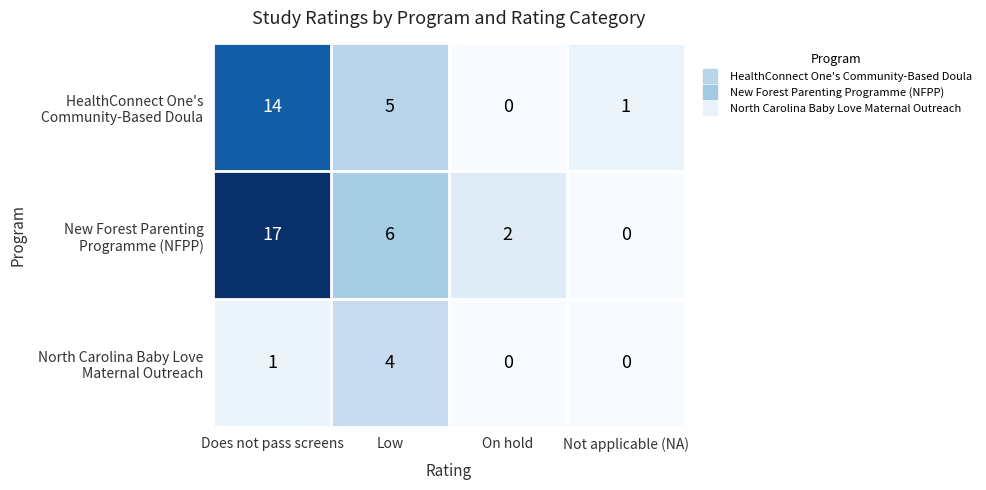

At which category is the sum across all series the highest?

Does not pass screens